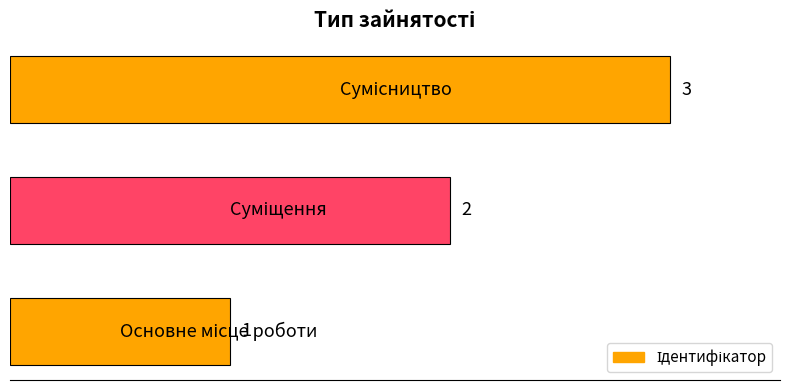

What is the sum of all values?

6